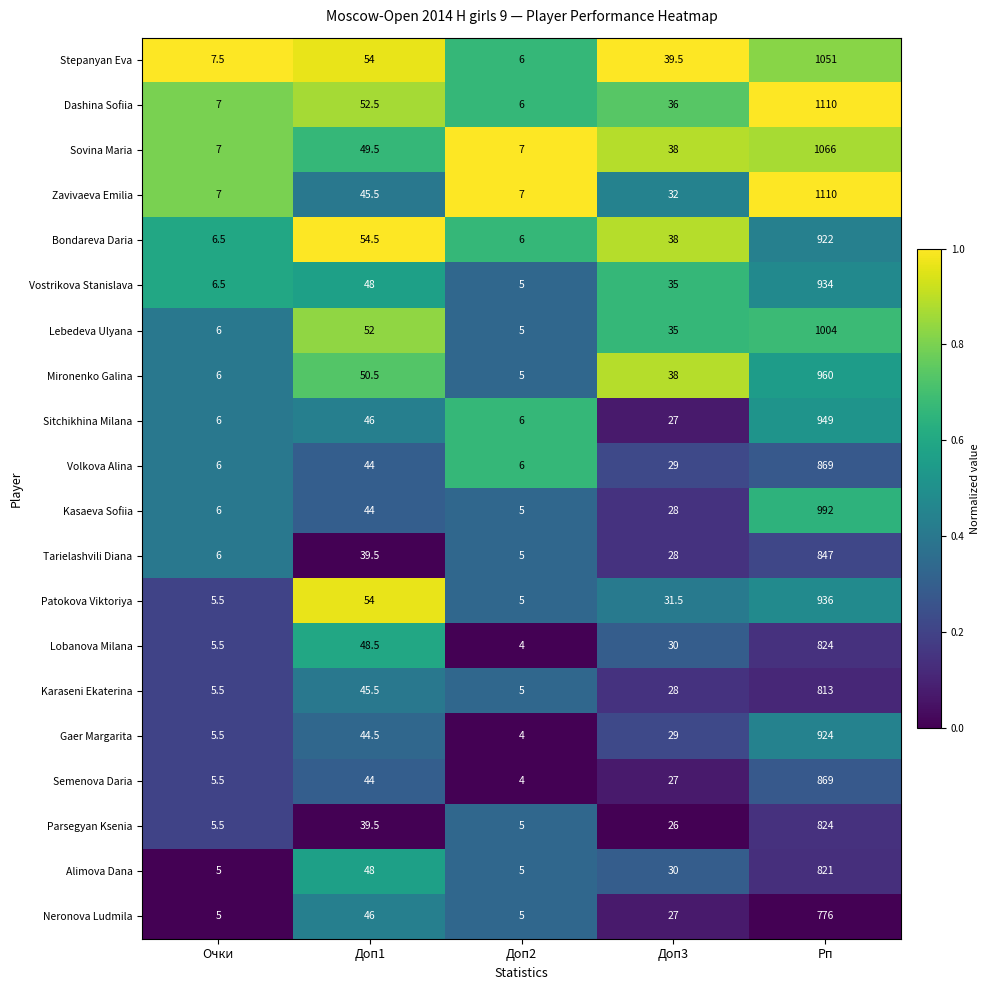

What is the spread (max minus min) of values at Очки?

2.5